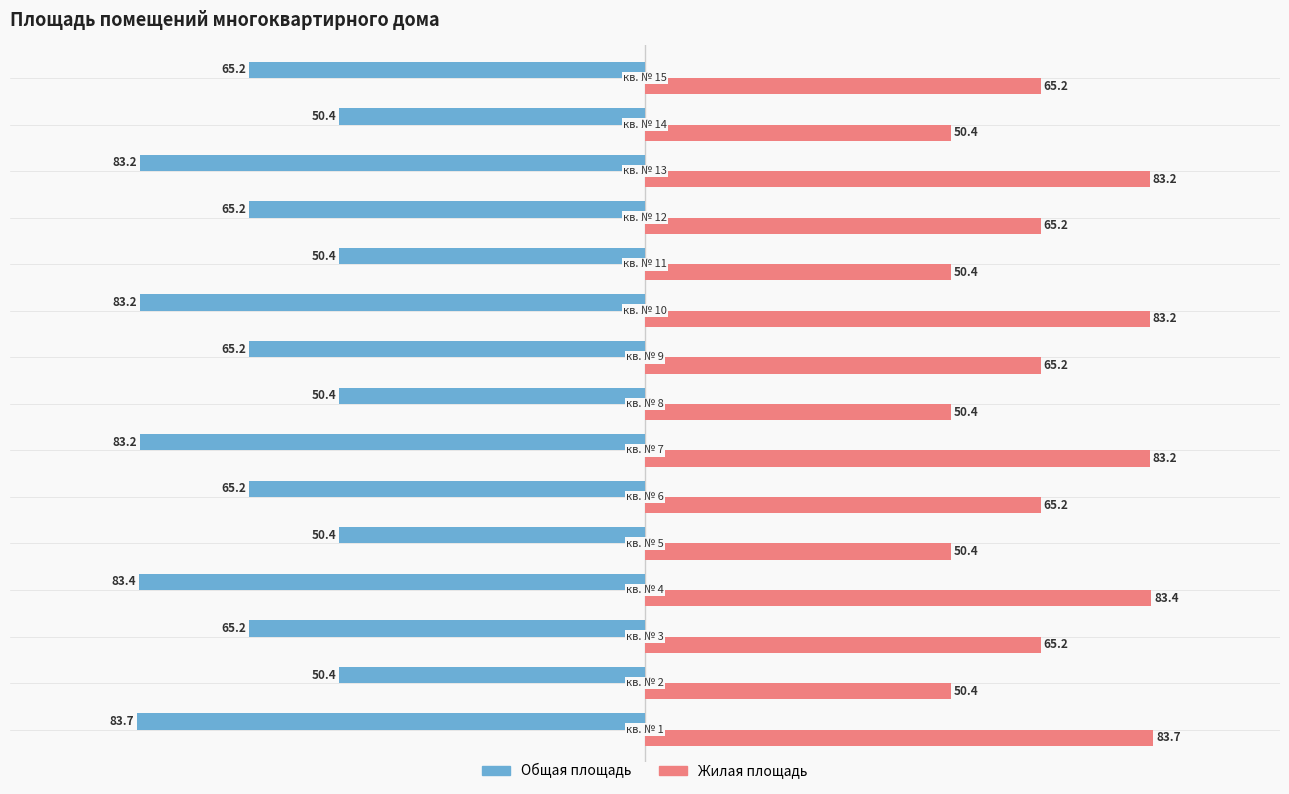

At how many categories does at least one series exceed 3?

15